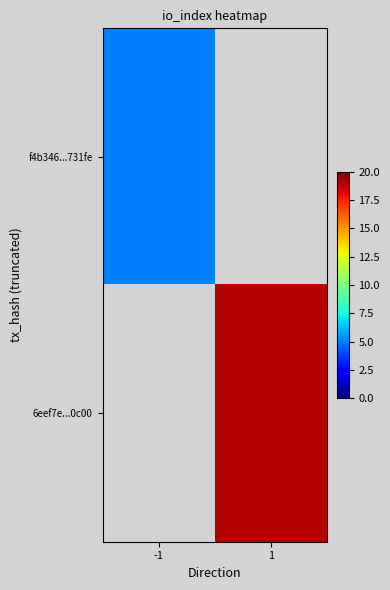

List the labels in order of 6eef7e...0c00 value, largest first.

-1, 1